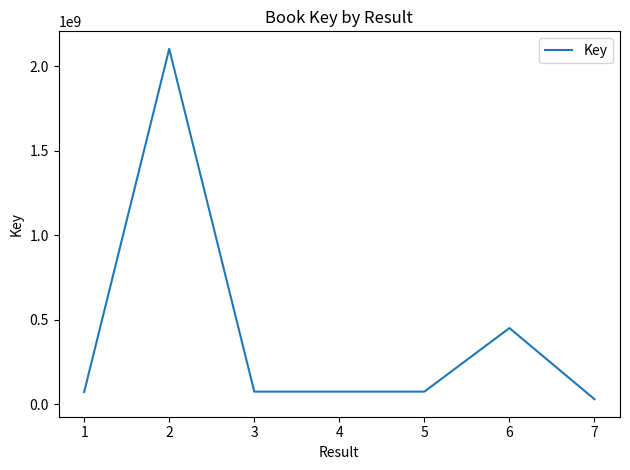

Which category has the lowest value across all series?

7